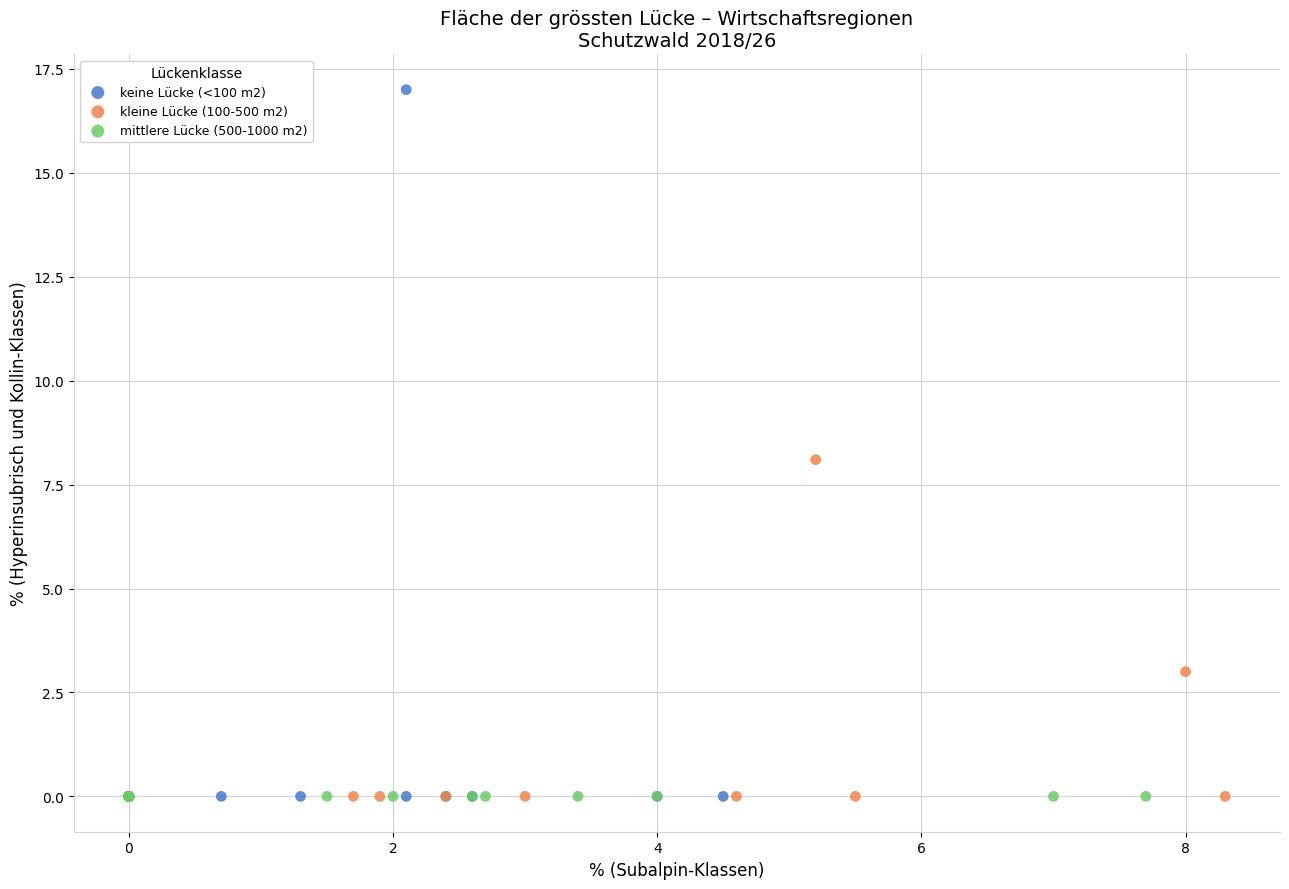

Which series reaches the maximum Y coordinate?

keine Lücke (<100 m2)